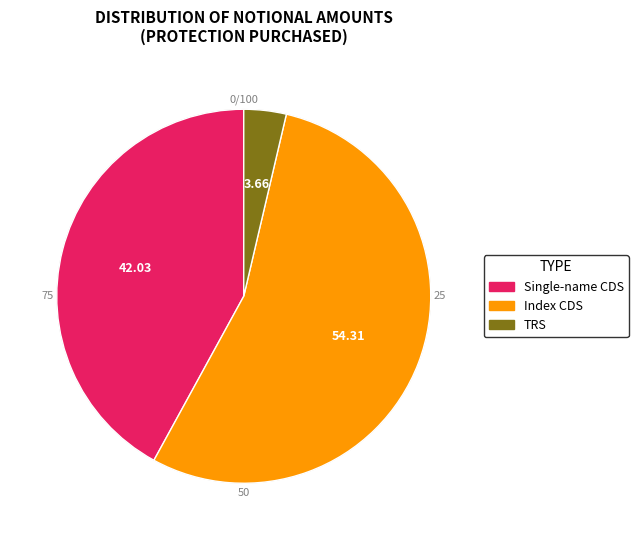

Does Index credit default swaps represent more than half of the total?

Yes